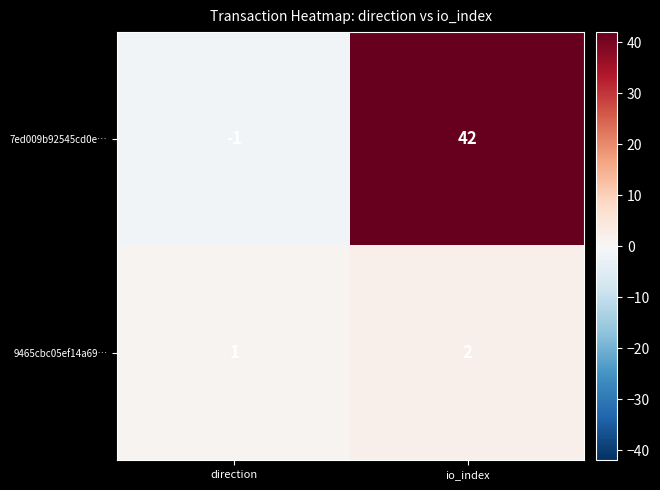

Which series has the largest total across all categories?

7ed009b92545cd0e…